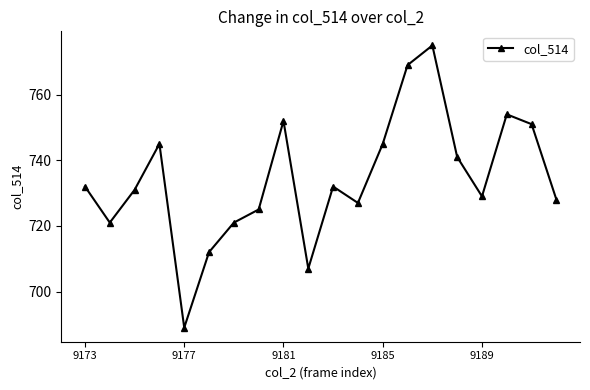

True or false: the data has more than 2 interior local peaks.

True